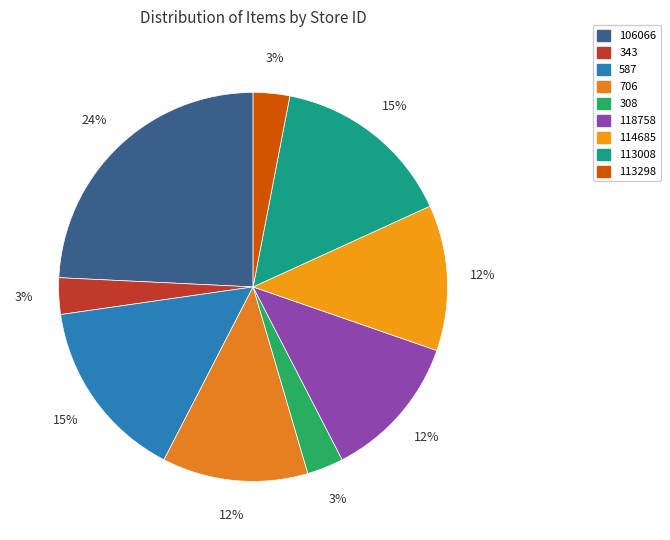

True or false: 587 accounts for 8% of the total.

False